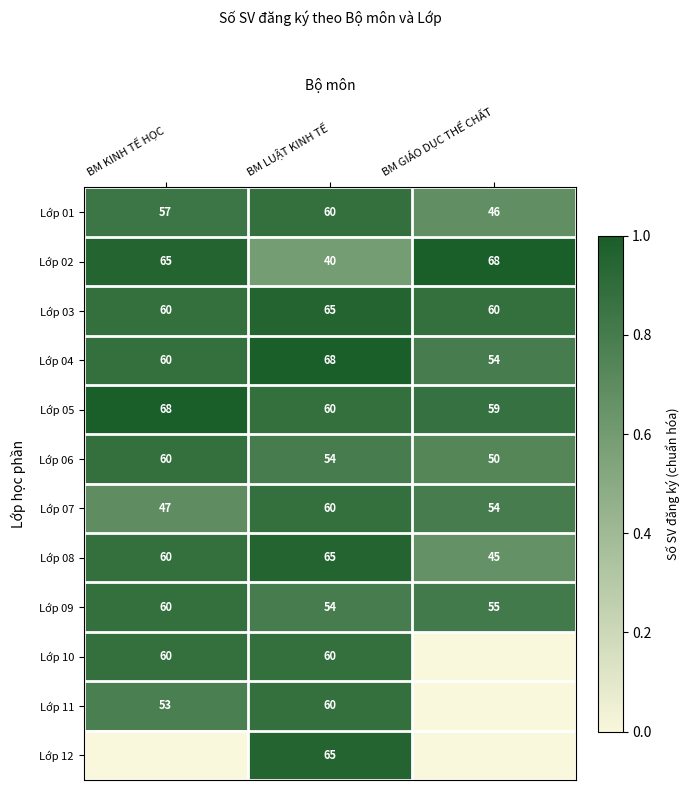

The value of Lớp 08 at BM LUẬT KINH TẾ is 40. True or false?

False